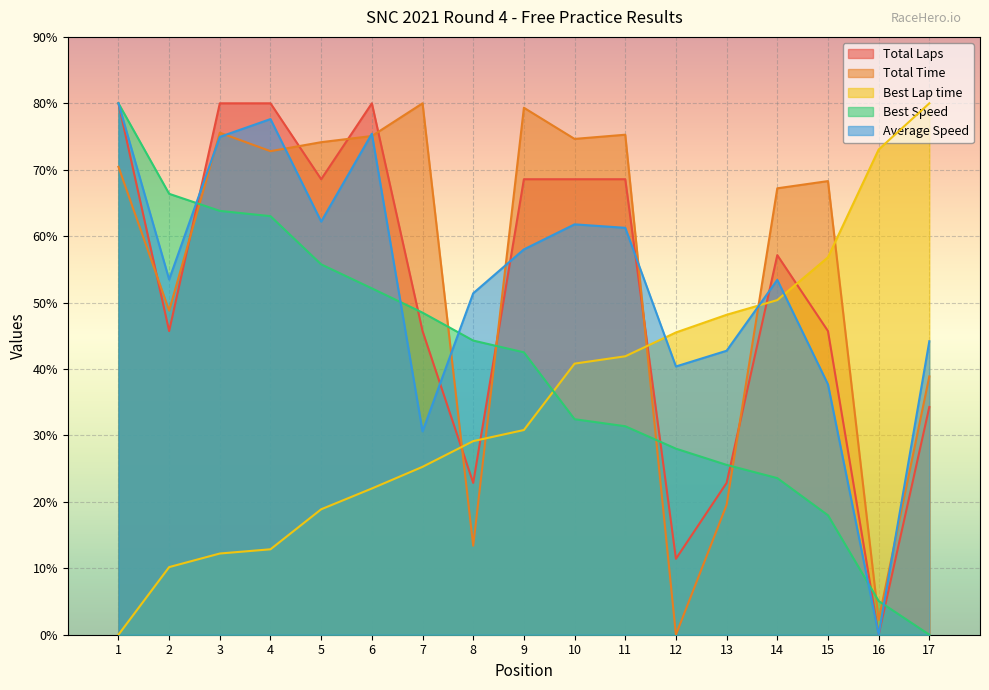

What is the average value of the Total Laps series?

51.8